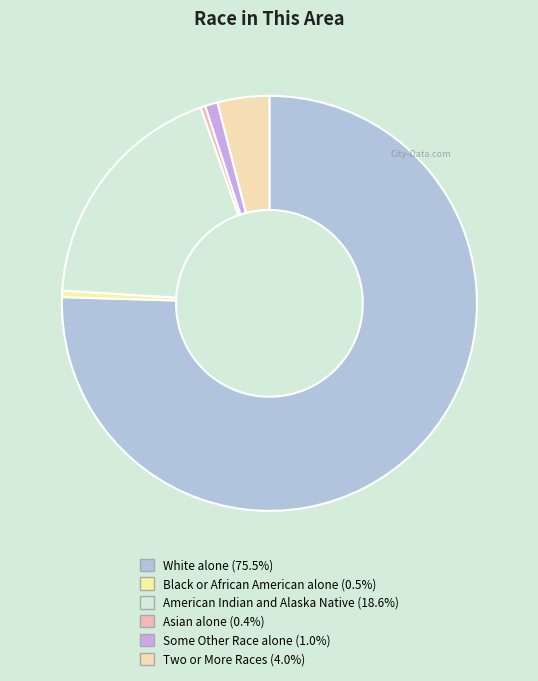

To the nearest percent, what is the combined percentage of White alone and Two or More Races?

80%